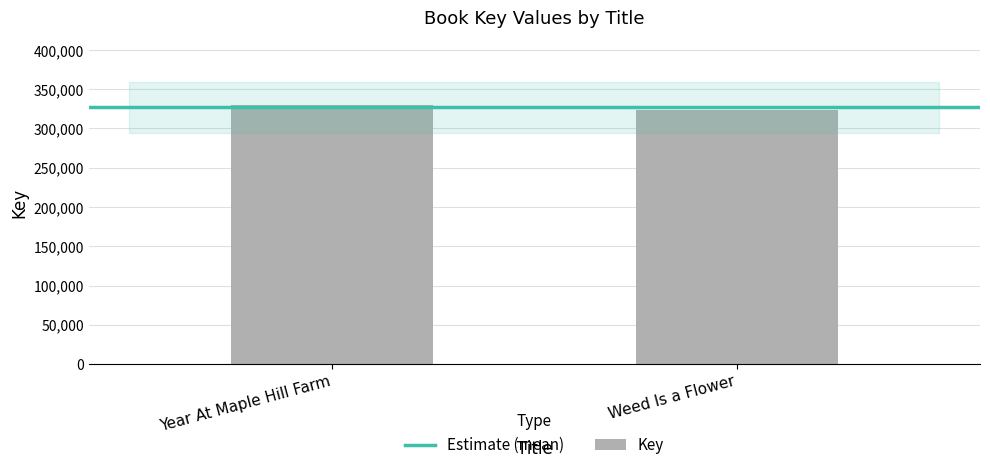

At which category does the chart reach its peak across all series?

Year At Maple Hill Farm